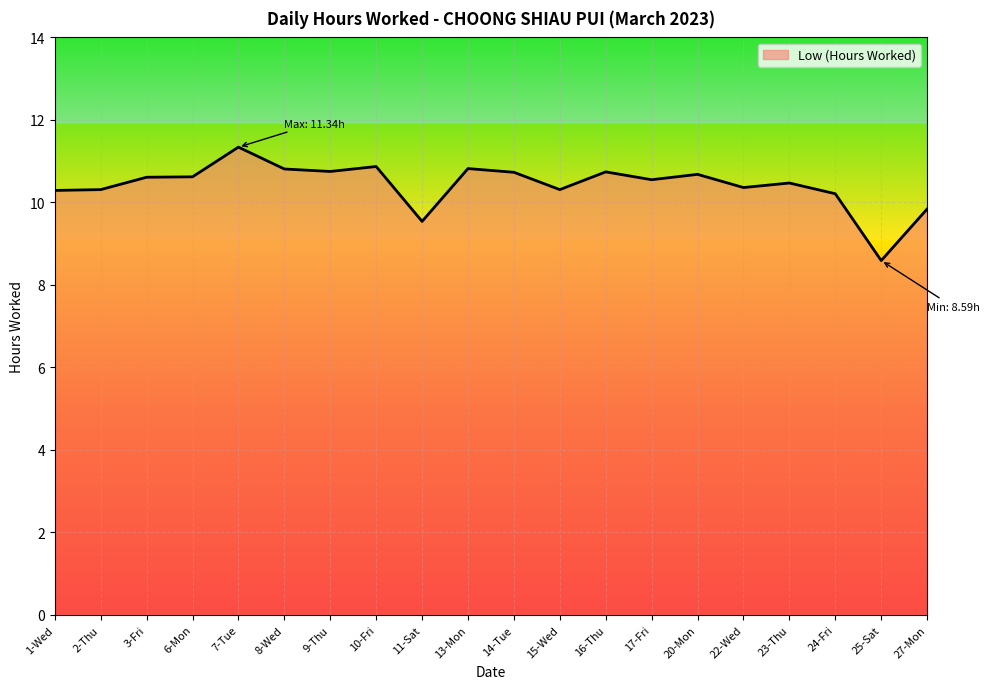

True or false: the data shows 9.5 at 11-Sat.

True